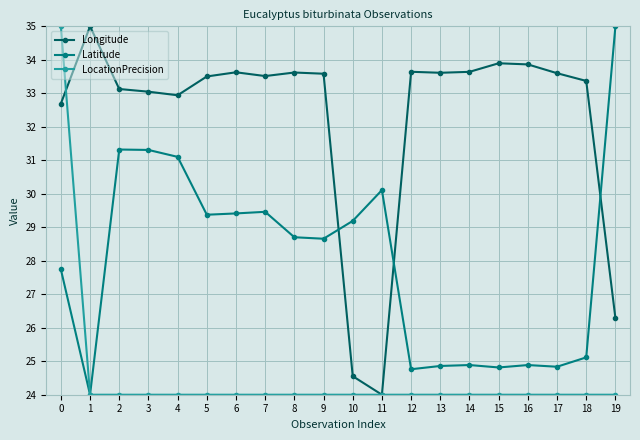

What is the value of the Longitude point at the 6th from the left?

33.5